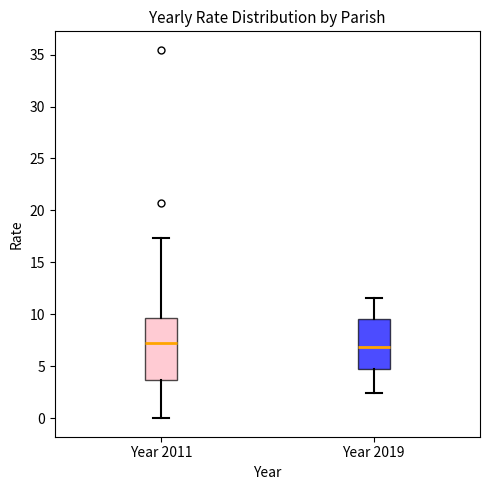

Which box is the tallest, from its lower edge to its upper edge?

Year 2011